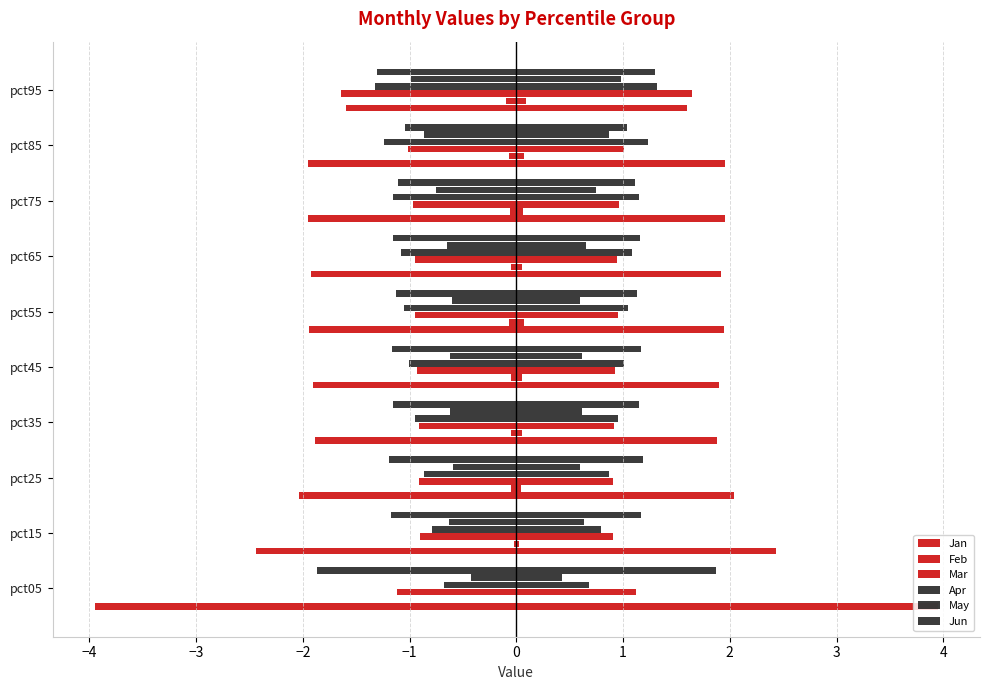

Is it true that Apr equals 1.4 at pct55?

False